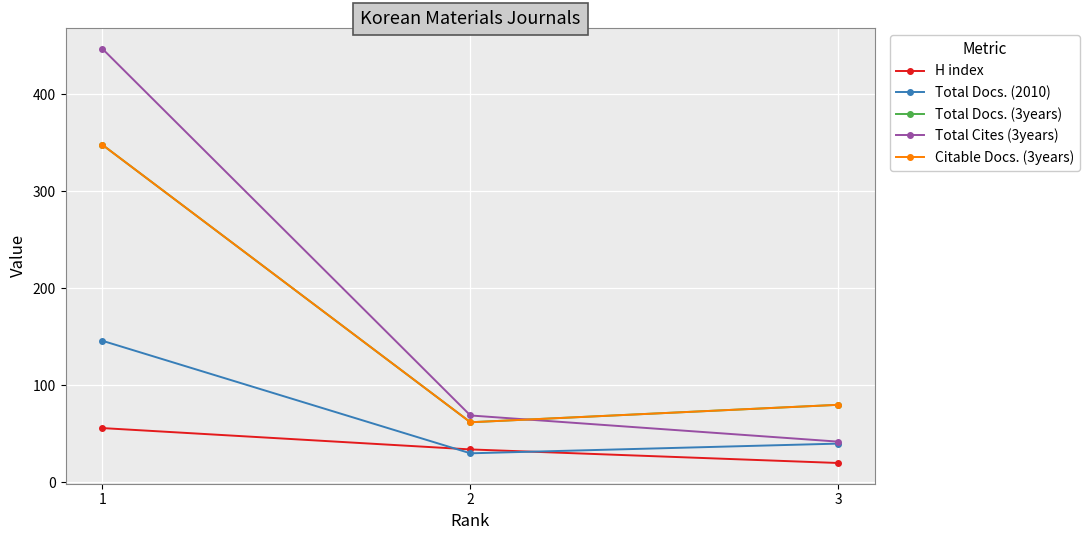

Is this an area chart (filled region under the line)?

No